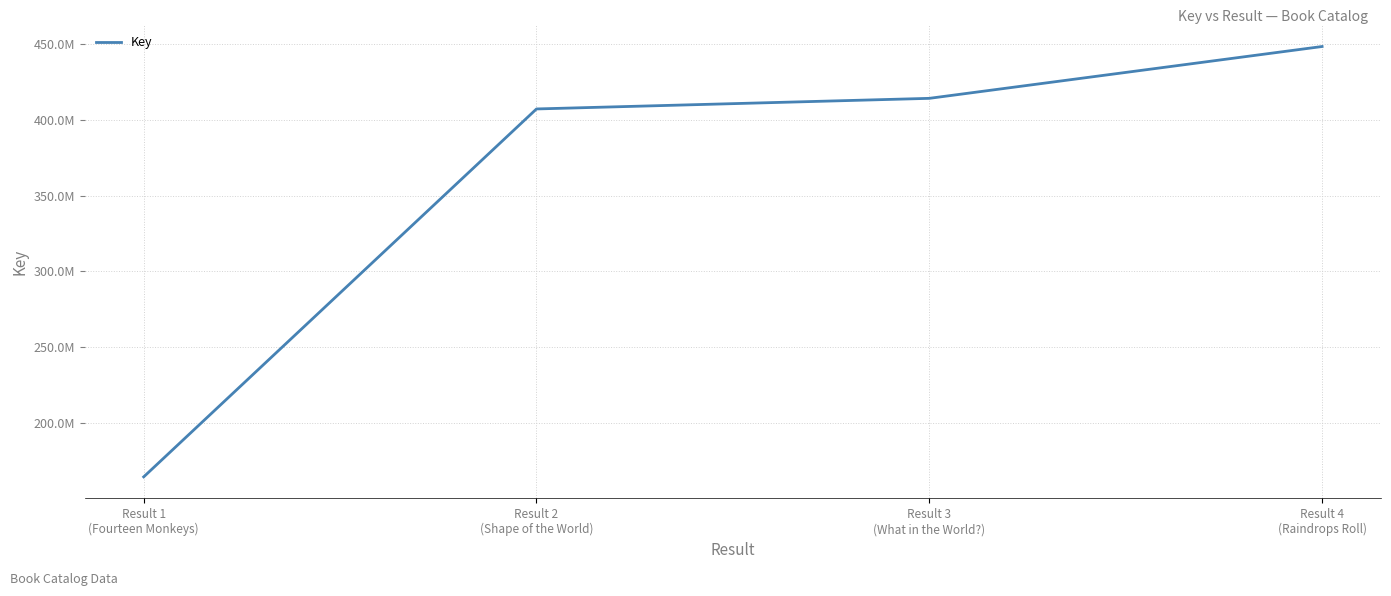

Which has a higher value, Result 2
(Shape of the World) or Result 3
(What in the World?)?

Result 3
(What in the World?)